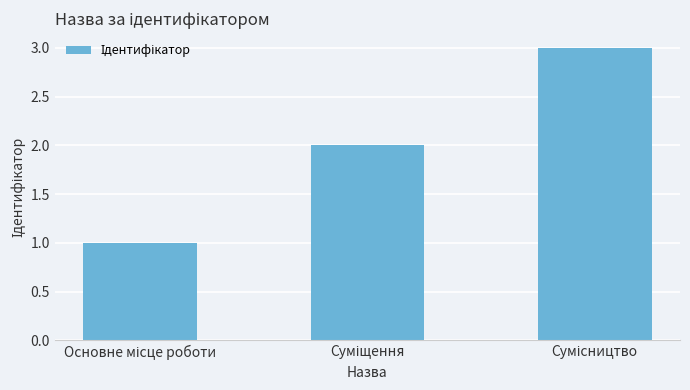

What is the maximum value shown in the chart?

3